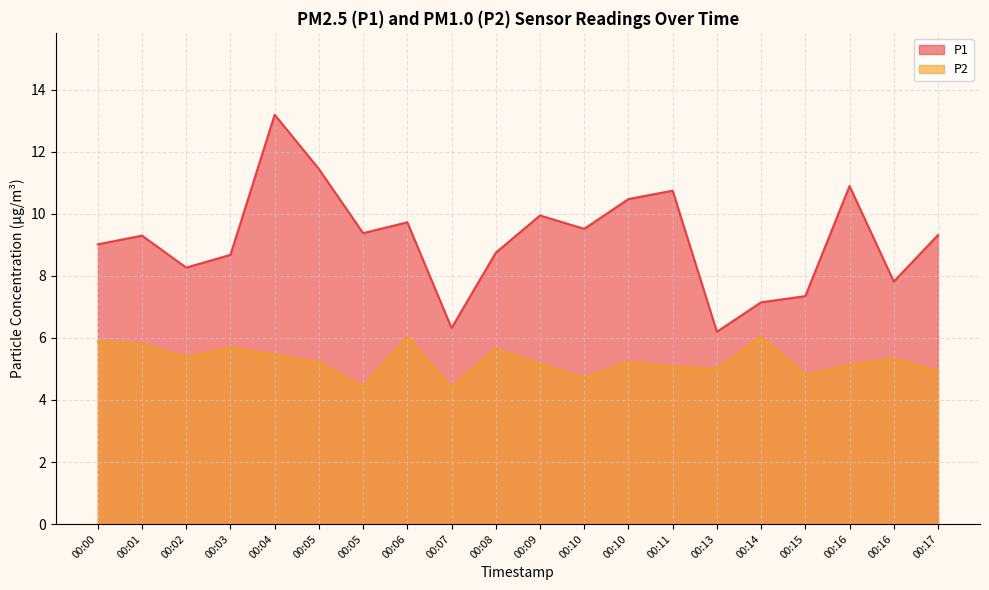

Reading right to left, extract all data points from this chart.

P1: 00:17=9.3	00:16=7.8	00:16=10.9	00:15=7.3	00:14=7.2	00:13=6.2	00:11=10.8	00:10=10.5	00:10=9.5	00:09=9.9	00:08=8.8	00:07=6.3	00:06=9.7	00:05=9.4	00:05=11.4	00:04=13.2	00:03=8.7	00:02=8.3	00:01=9.3	00:00=9.0
P2: 00:17=4.9	00:16=5.3	00:16=5.1	00:15=4.8	00:14=6.0	00:13=5.0	00:11=5.1	00:10=5.2	00:10=4.7	00:09=5.2	00:08=5.7	00:07=4.4	00:06=6.0	00:05=4.4	00:05=5.2	00:04=5.5	00:03=5.7	00:02=5.4	00:01=5.8	00:00=5.9